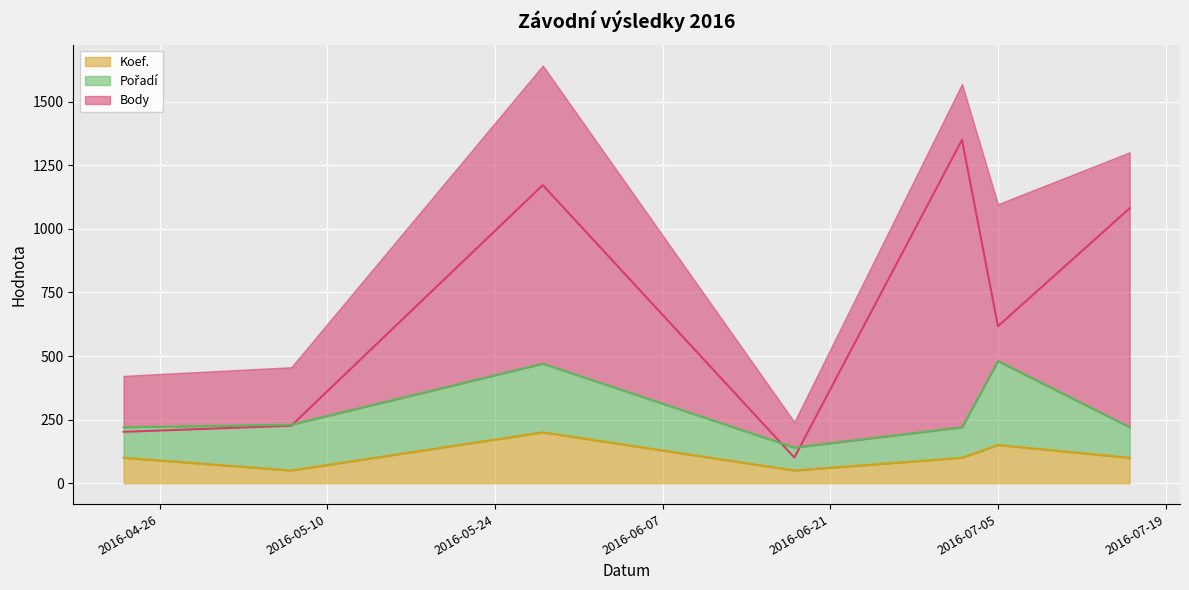

At how many categories does at least one series exceed 295?

4